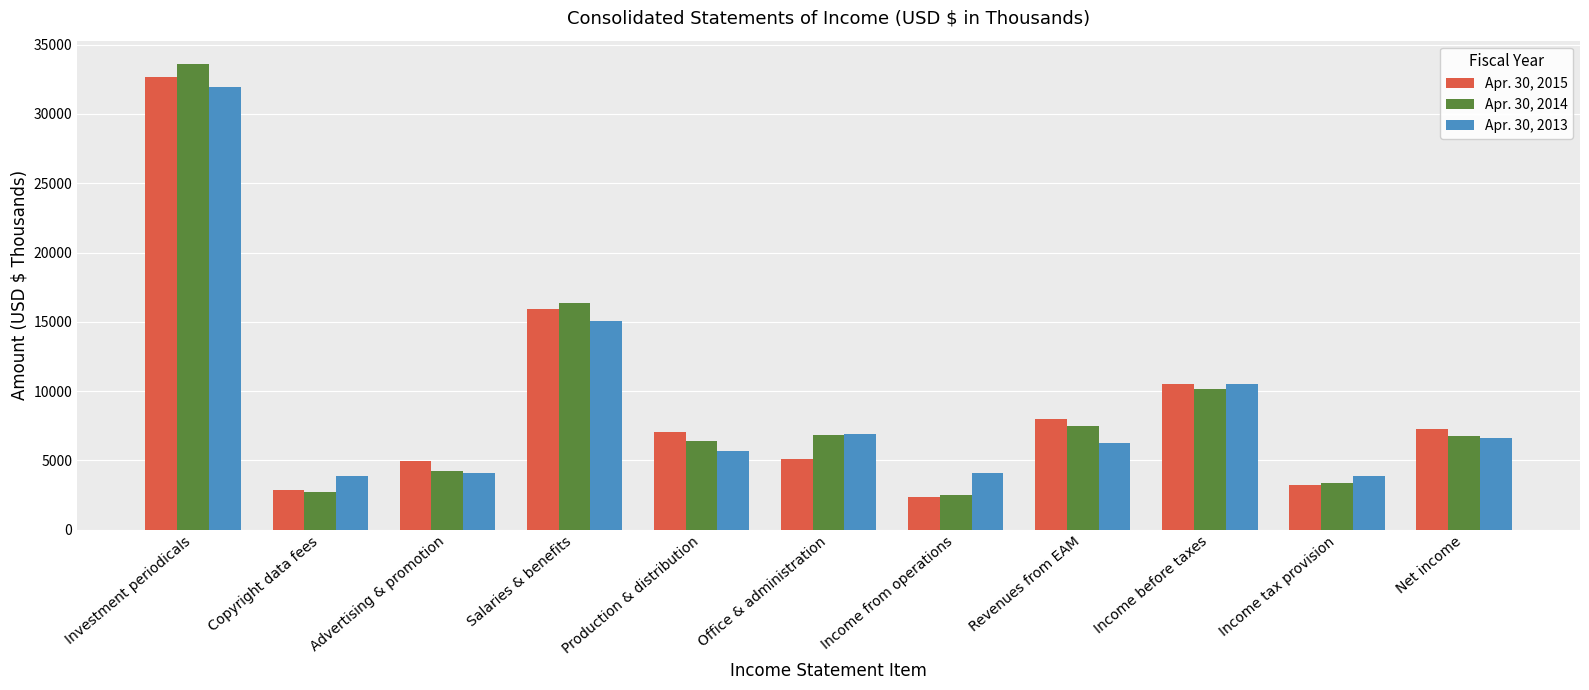

Count the number of categories in the chart.

11